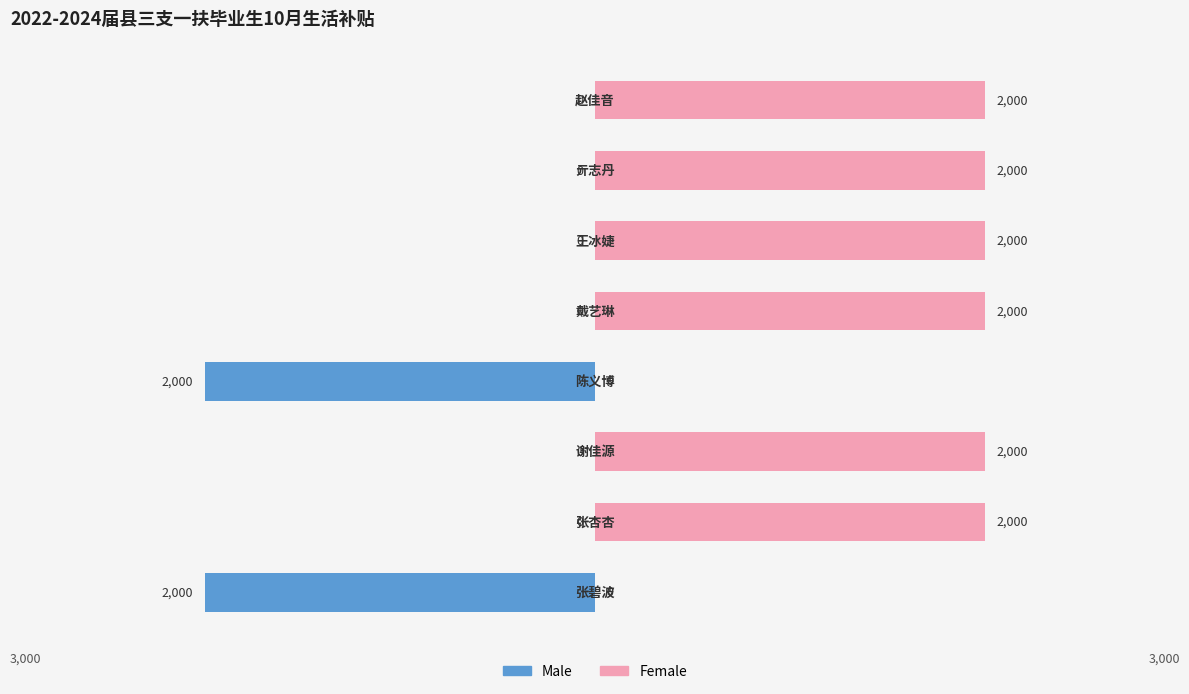

Is it true that Male equals 0 at 6?

True